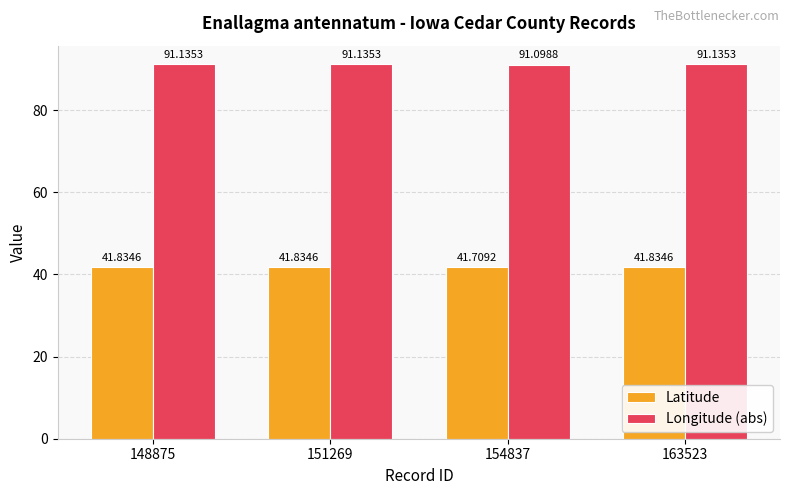

Does the chart contain any negative values?

No